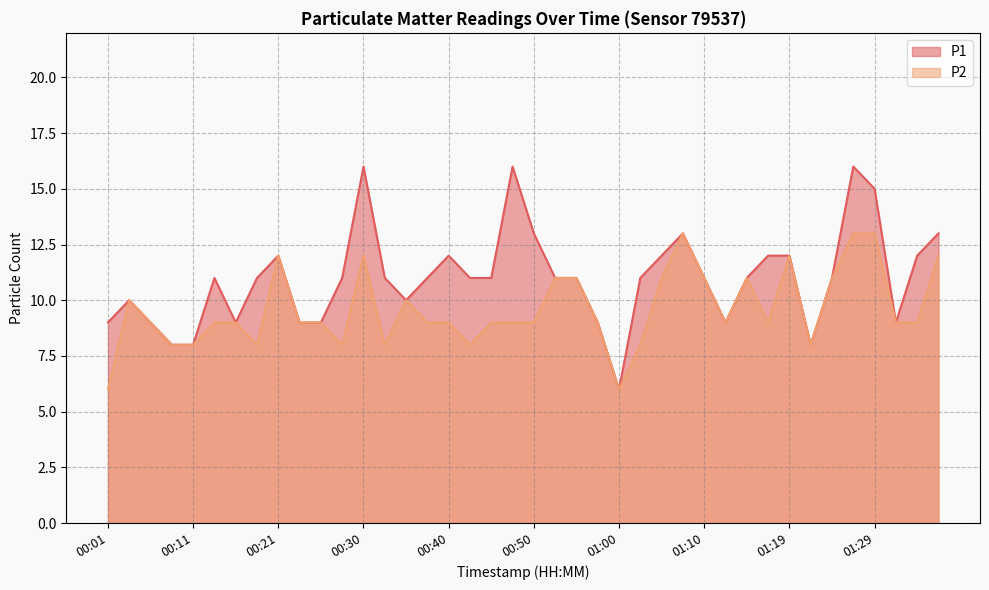

Reading left to right, extract all data points from this chart.

P1: 9	10	9	8	8	11	9	11	12	9	9	11	16	11	10	11	12	11	11	16	13	11	11	9	6	11	12	13	11	9	11	12	12	8	11	16	15	9	12	13
P2: 6	10	9	8	8	9	9	8	12	9	9	8	12	8	10	9	9	8	9	9	9	11	11	9	6	8	11	13	11	9	11	9	12	8	11	13	13	9	9	12